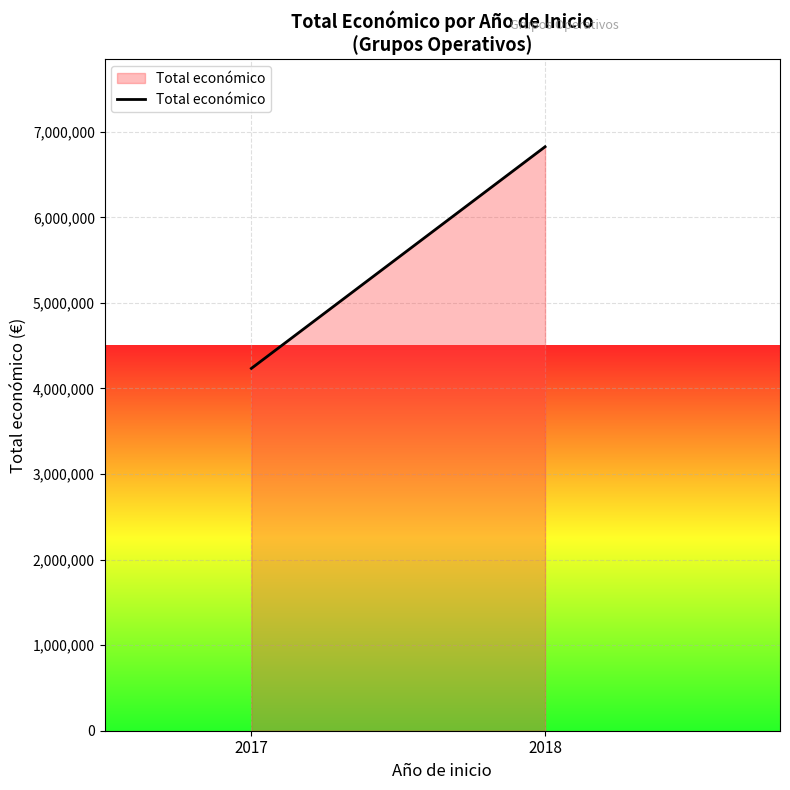

Approximately how many times larger is the value at 2018 compared to 2017?

1.6